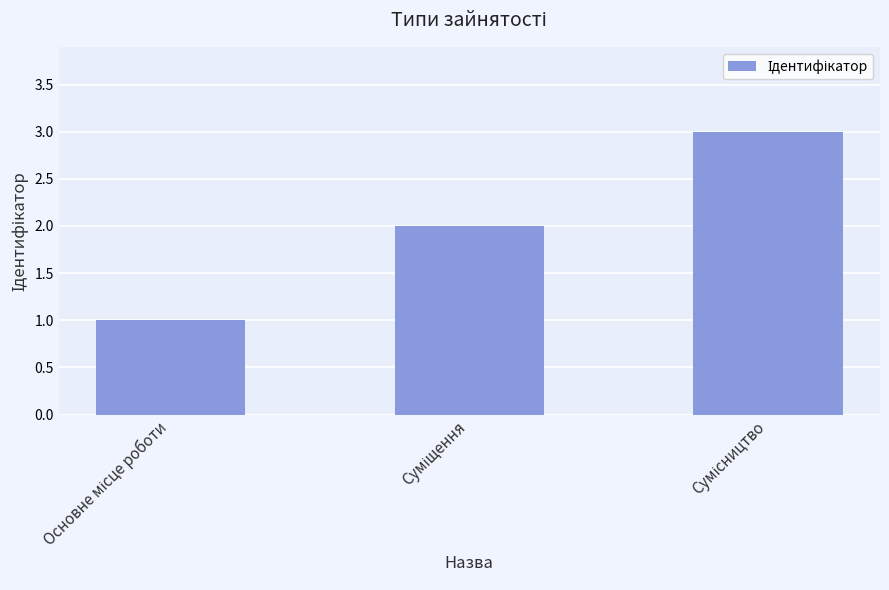

Reading left to right, transcribe all the data shown in this chart.

1	2	3